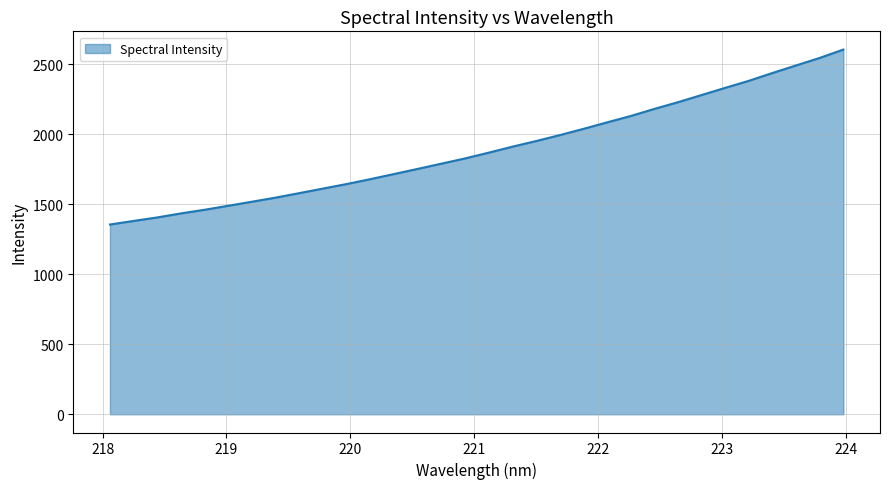

What is the minimum value shown in the chart?

1355.9